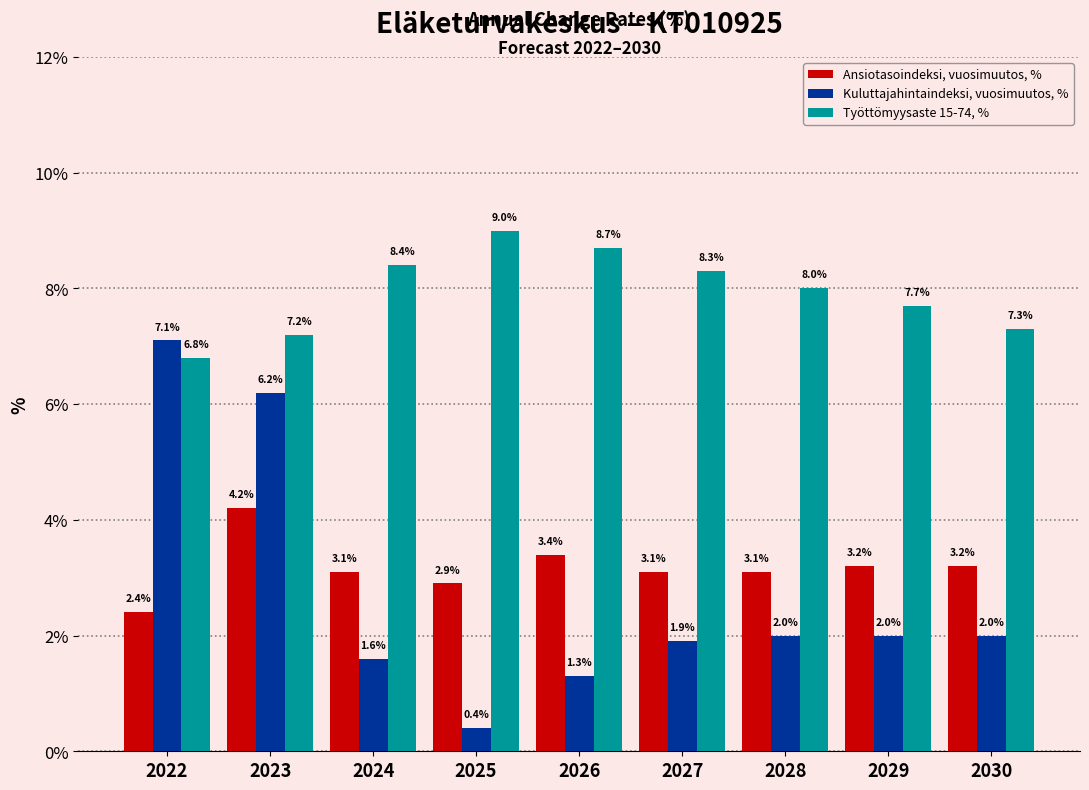

Reading left to right, list all the values displayed in this chart.

Ansiotasoindeksi, vuosimuutos, %: 2022=2.4	2023=4.2	2024=3.1	2025=2.9	2026=3.4	2027=3.1	2028=3.1	2029=3.2	2030=3.2
Kuluttajahintaindeksi, vuosimuutos, %: 2022=7.1	2023=6.2	2024=1.6	2025=0.4	2026=1.3	2027=1.9	2028=2.0	2029=2.0	2030=2.0
Työttömyysaste 15-74, %: 2022=6.8	2023=7.2	2024=8.4	2025=9.0	2026=8.7	2027=8.3	2028=8.0	2029=7.7	2030=7.3